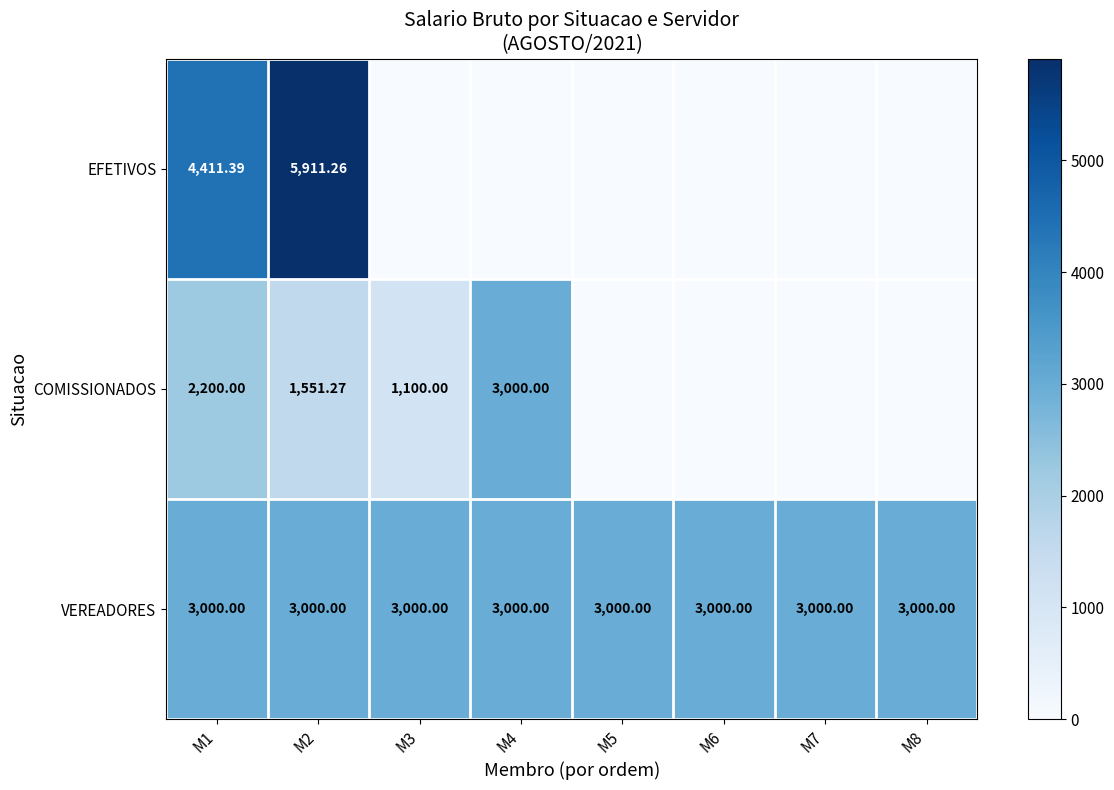

Rank the series at M1 from highest to lowest value.

EFETIVOS, VEREADORES, COMISSIONADOS